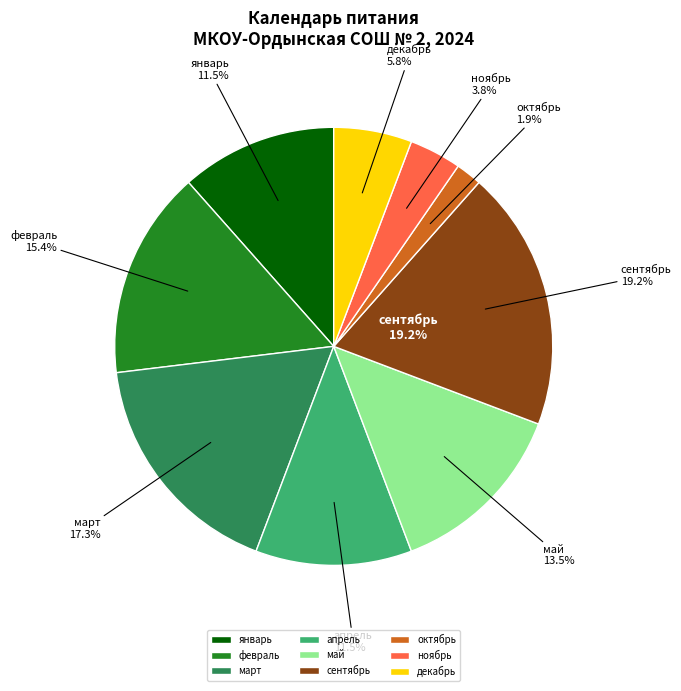

How many slices are in this pie chart?

9